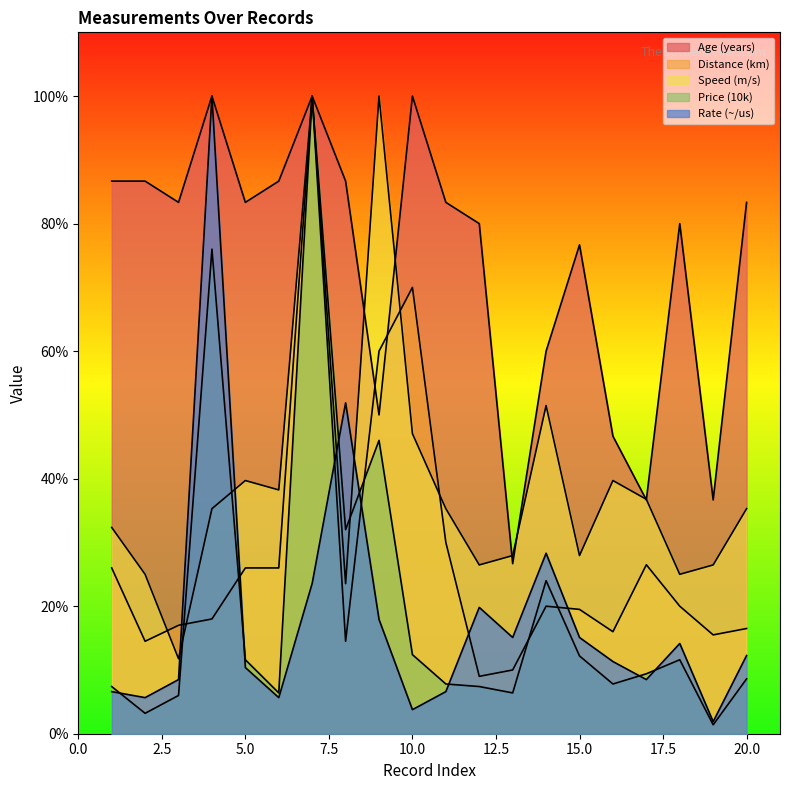

The Speed (m/s) series shows 14.9 at 16. True or false?

False